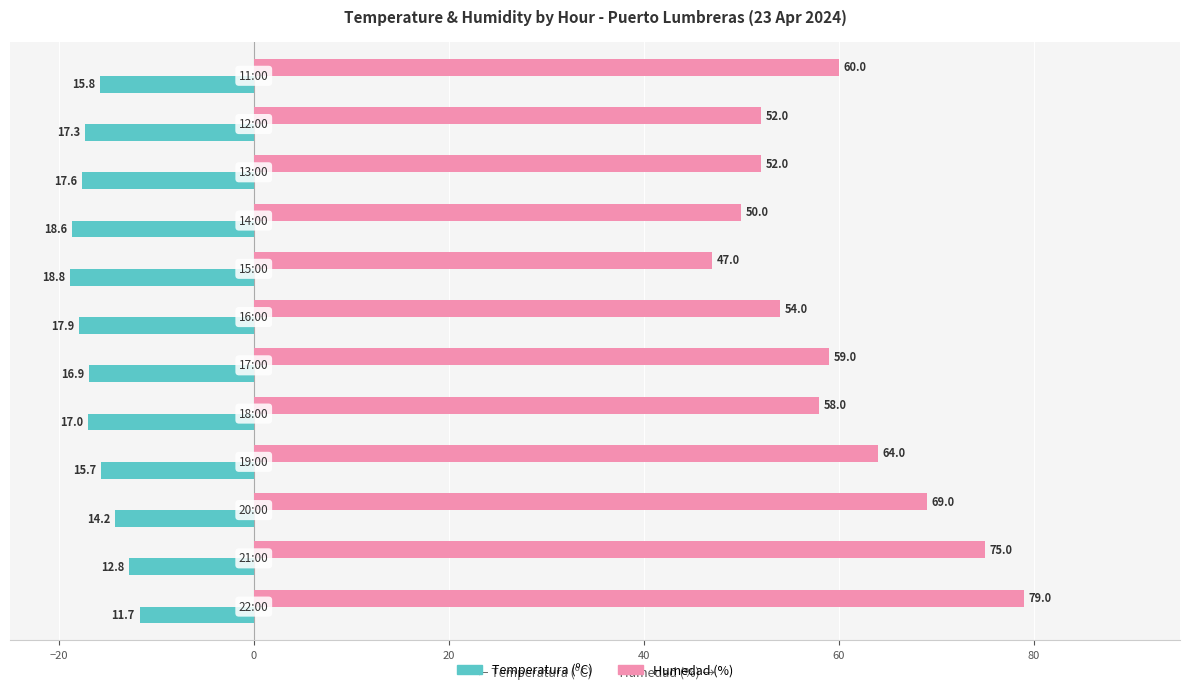

What is the difference between the maximum and minimum values in the Humedad (%) series?

32.0